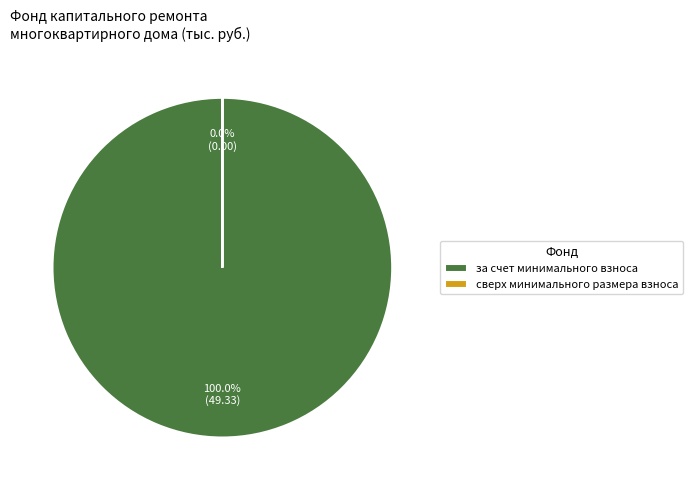

The за счет минимального взноса slice represents 88% of the pie. True or false?

False